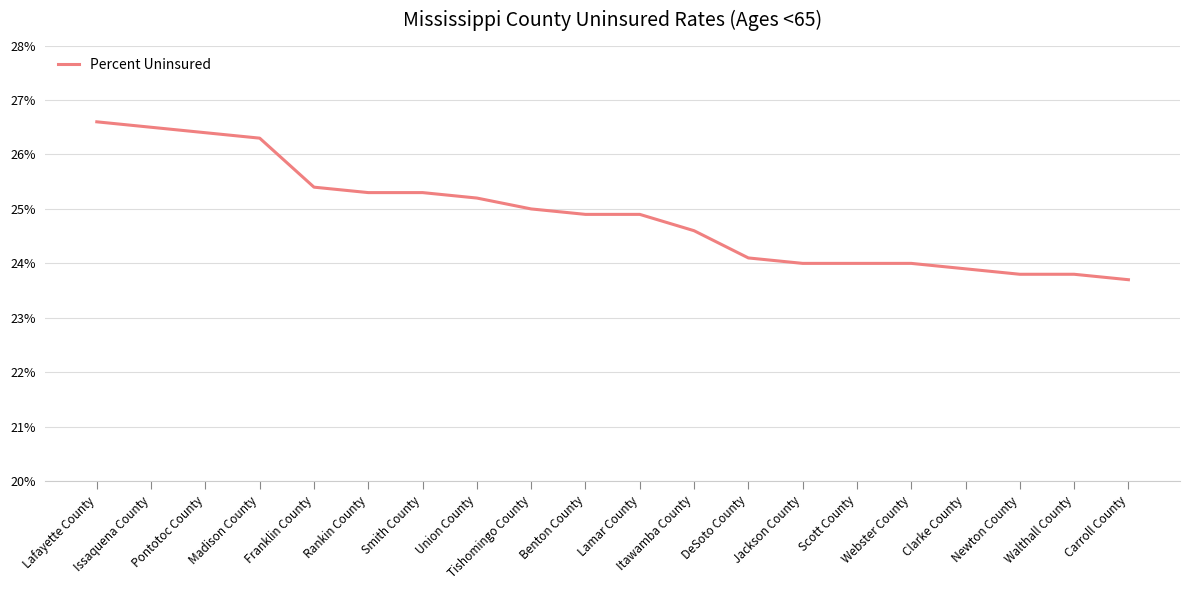

At which label is the value closest to 25?

Tishomingo County